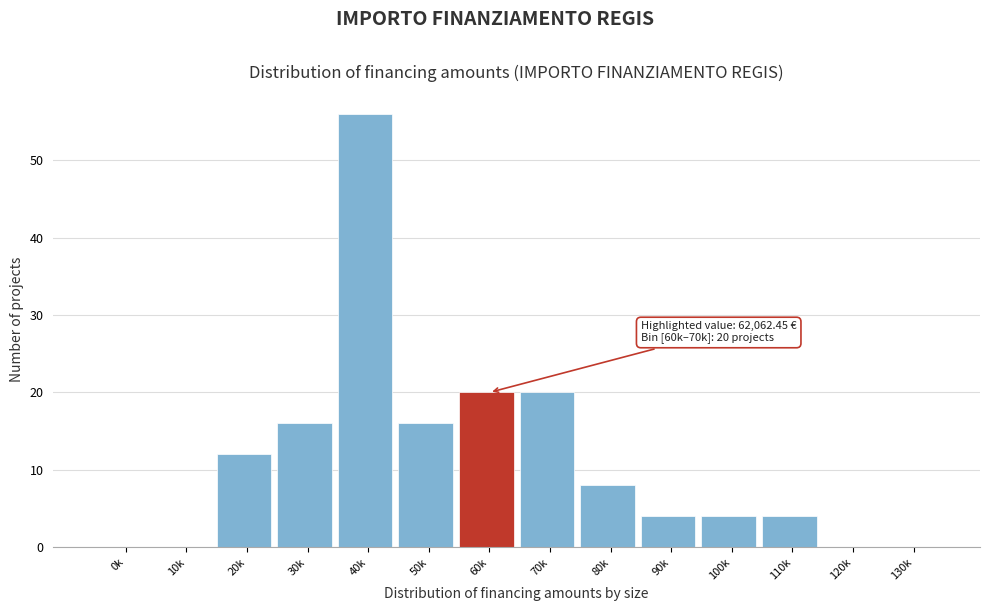

Reading left to right, transcribe all the data shown in this chart.

0k=0	10k=0	20k=12	30k=16	40k=56	50k=16	60k=20	70k=20	80k=8	90k=4	100k=4	110k=4	120k=0	130k=0